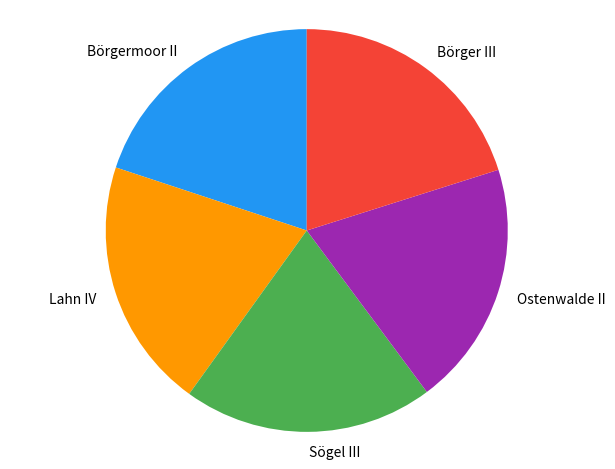

Does any single category account for the majority?

No